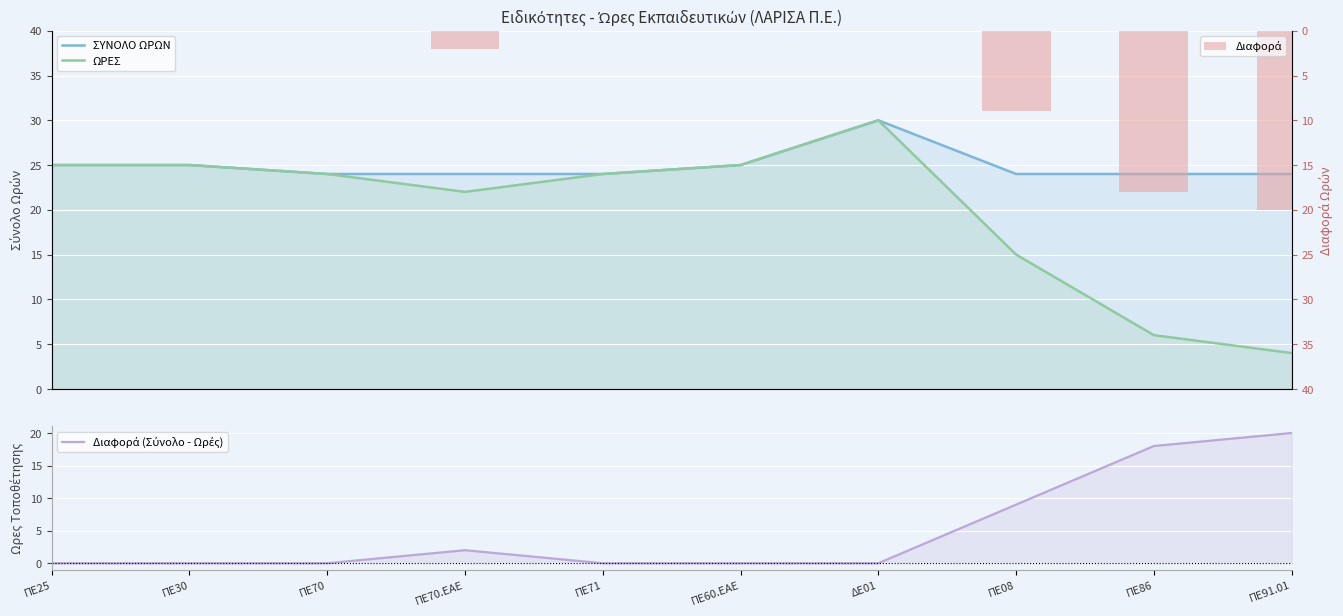

Is the value of ΩΡΕΣ at ΠΕ60.ΕΑΕ greater than the value of Διαφορά (Σύνολο - Ωρές) at ΔΕ01?

Yes